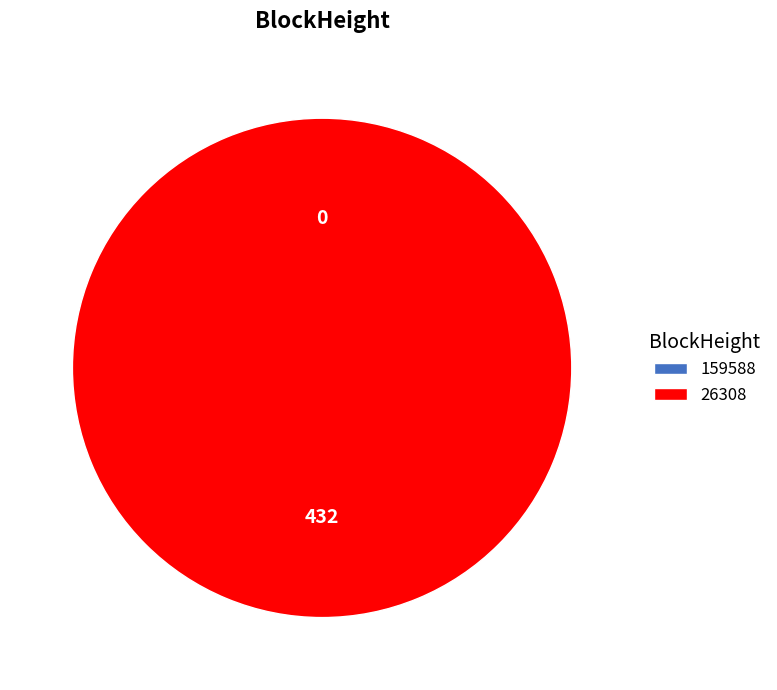

To the nearest percent, what is the difference between the largest and smallest slice percentages?

100%